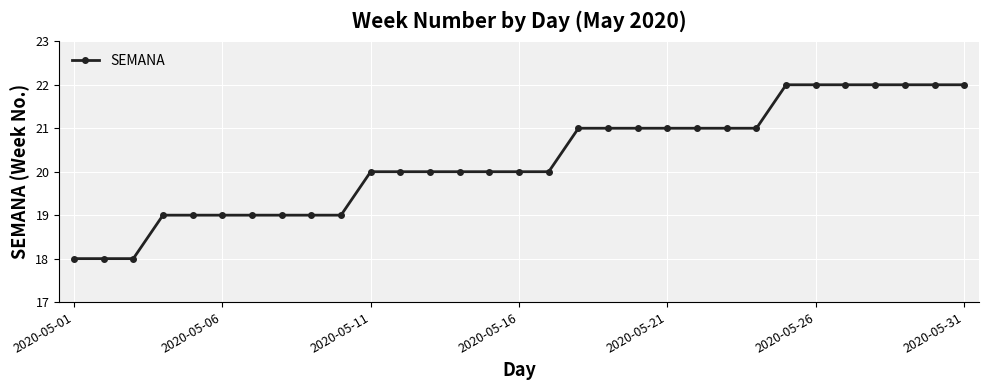

What is the value of the 23rd point from the left?

21